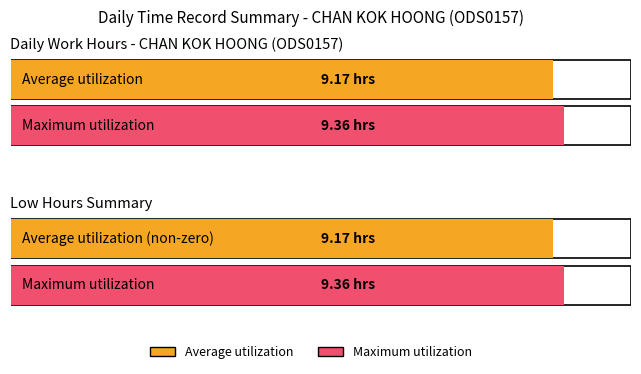

The value at 5-Mon is 14.6. True or false?

False